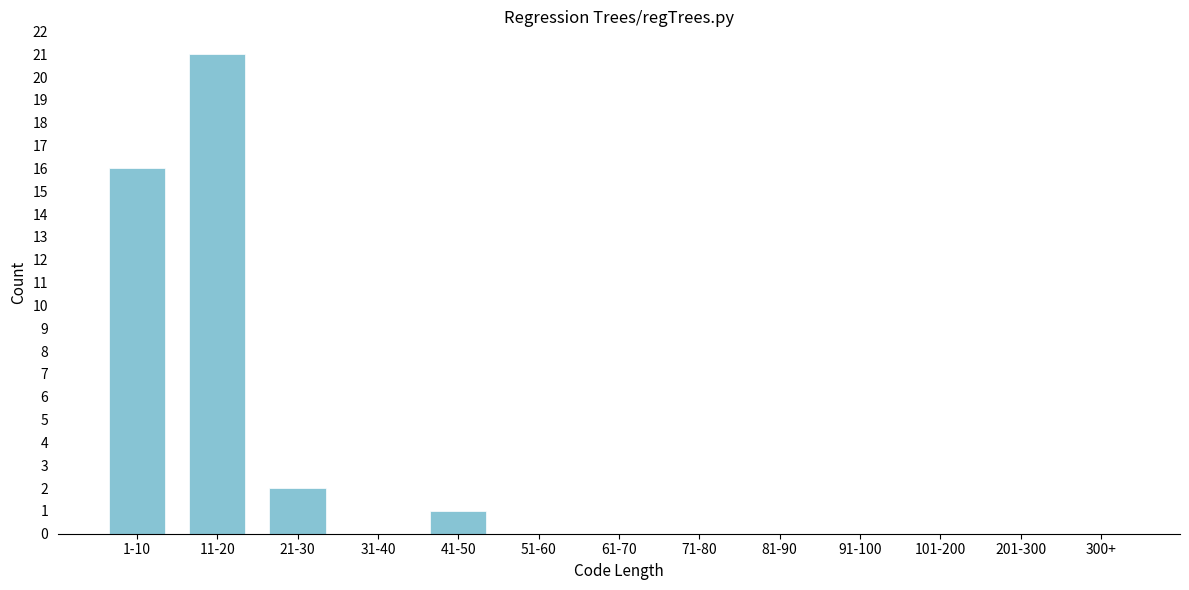

Reading left to right, what are all the values shown in this chart?

1-10=16	11-20=21	21-30=2	31-40=0	41-50=1	51-60=0	61-70=0	71-80=0	81-90=0	91-100=0	101-200=0	201-300=0	300+=0